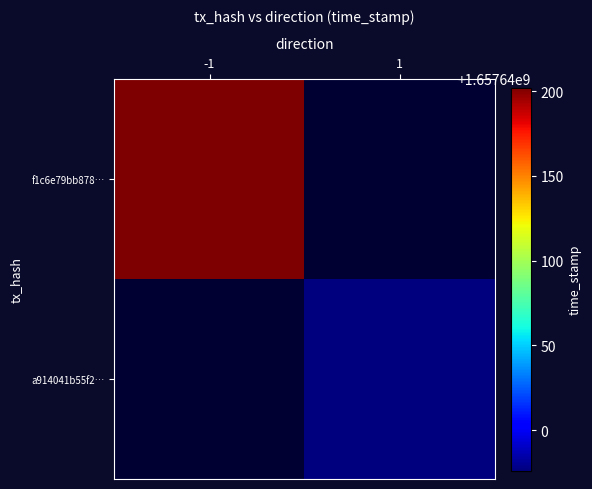

Between direction and time_stamp, which series saw the biggest shift?

f1c6e79bb87876d3bbc86539fa6616d55249a54